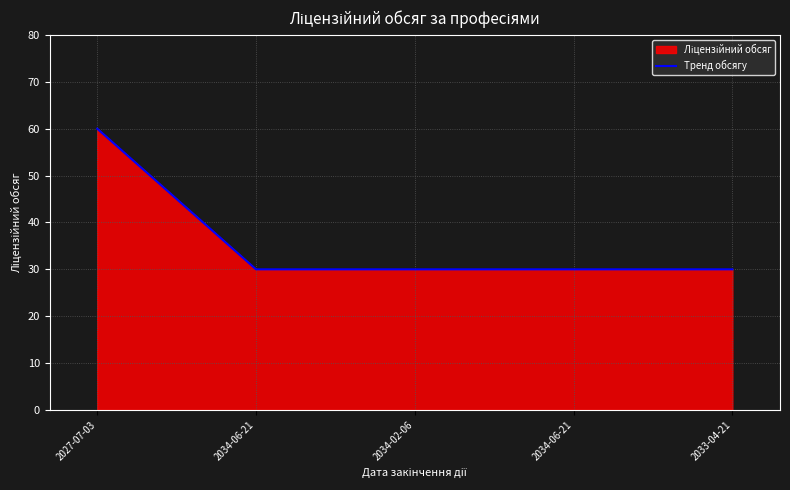

Reading right to left, what are all the values shown in this chart?

2033-04-21=30	2034-06-21=30	2034-02-06=30	2034-06-21=30	2027-07-03=60